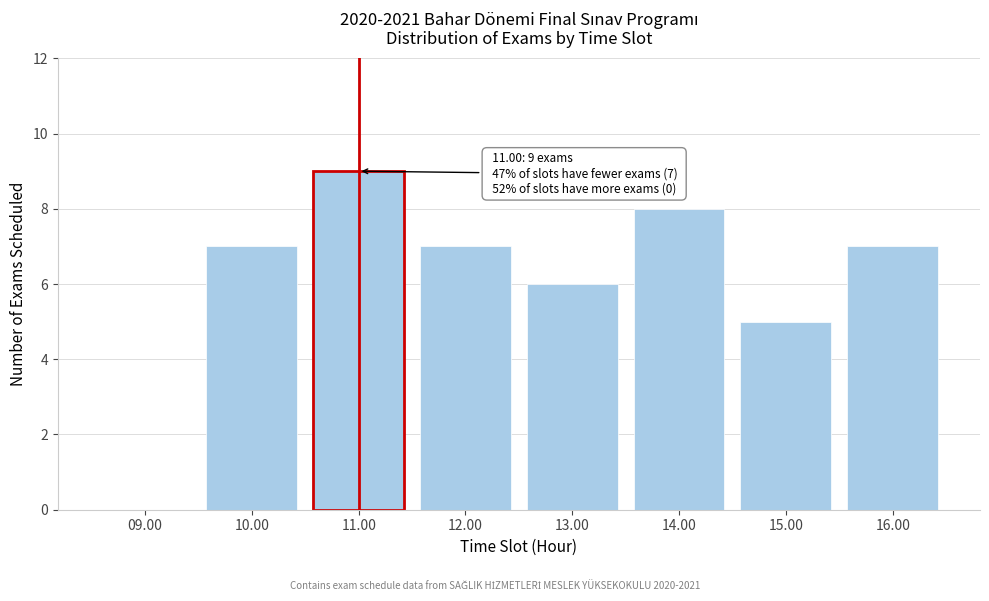

Reading left to right, what are all the values shown in this chart?

09.00=0	10.00=7	11.00=9	12.00=7	13.00=6	14.00=8	15.00=5	16.00=7